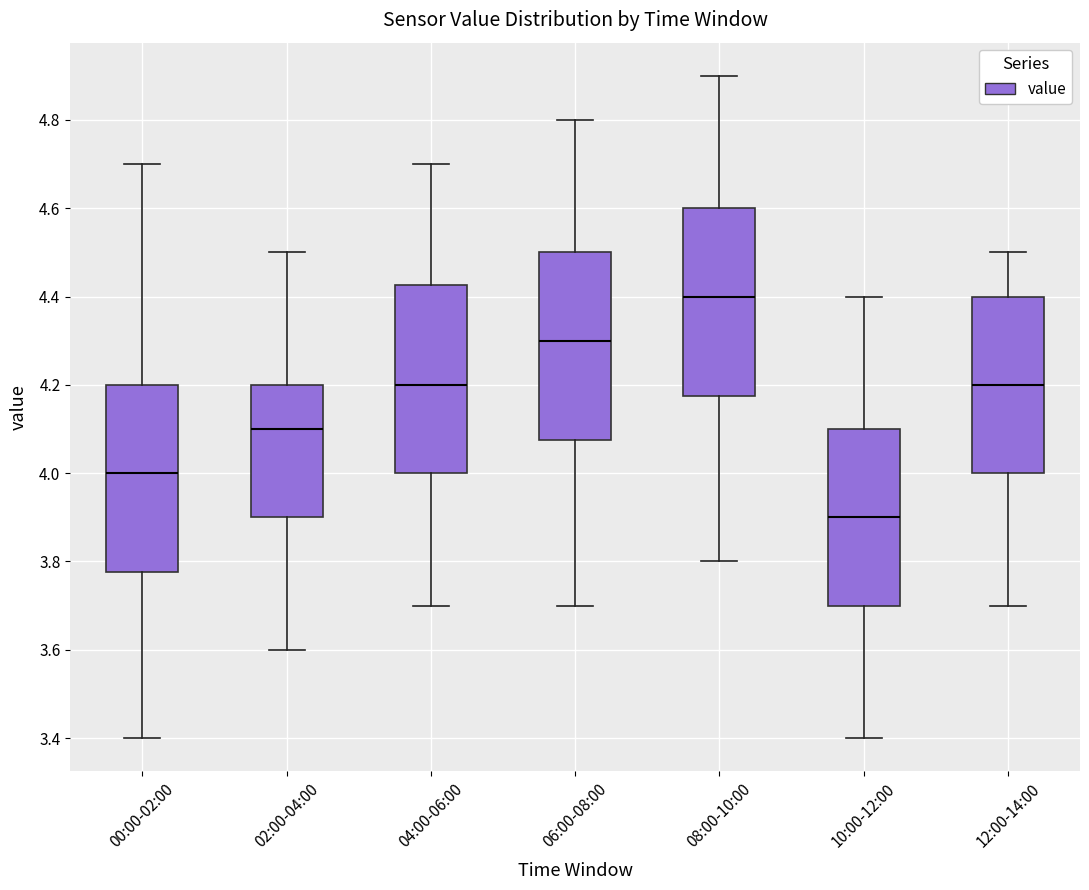

Reading left to right, transcribe this box plot: for each box, give where its median line is, the range the box spans, and where its two whiskers end, as read against the y-axis. The values are not printed on the chart, so give them approximately, as read against the axis.

00:00-02:00: median 4.00, box 3.78 to 4.20, whiskers 3.40 to 4.70
02:00-04:00: median 4.10, box 3.90 to 4.20, whiskers 3.60 to 4.50
04:00-06:00: median 4.20, box 4.00 to 4.42, whiskers 3.70 to 4.70
06:00-08:00: median 4.30, box 4.08 to 4.50, whiskers 3.70 to 4.80
08:00-10:00: median 4.40, box 4.18 to 4.60, whiskers 3.80 to 4.90
10:00-12:00: median 3.90, box 3.70 to 4.10, whiskers 3.40 to 4.40
12:00-14:00: median 4.20, box 4.00 to 4.40, whiskers 3.70 to 4.50